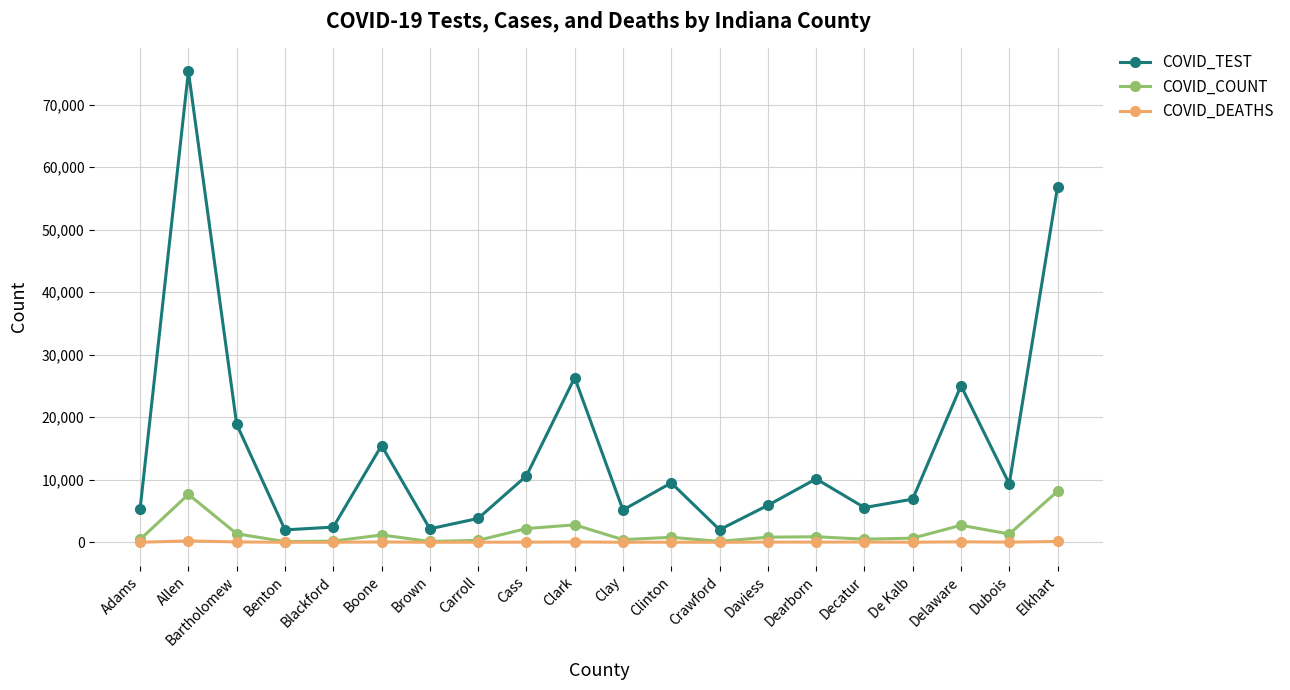

What is the sum of the COVID_TEST values at Dearborn and Carroll?

13960